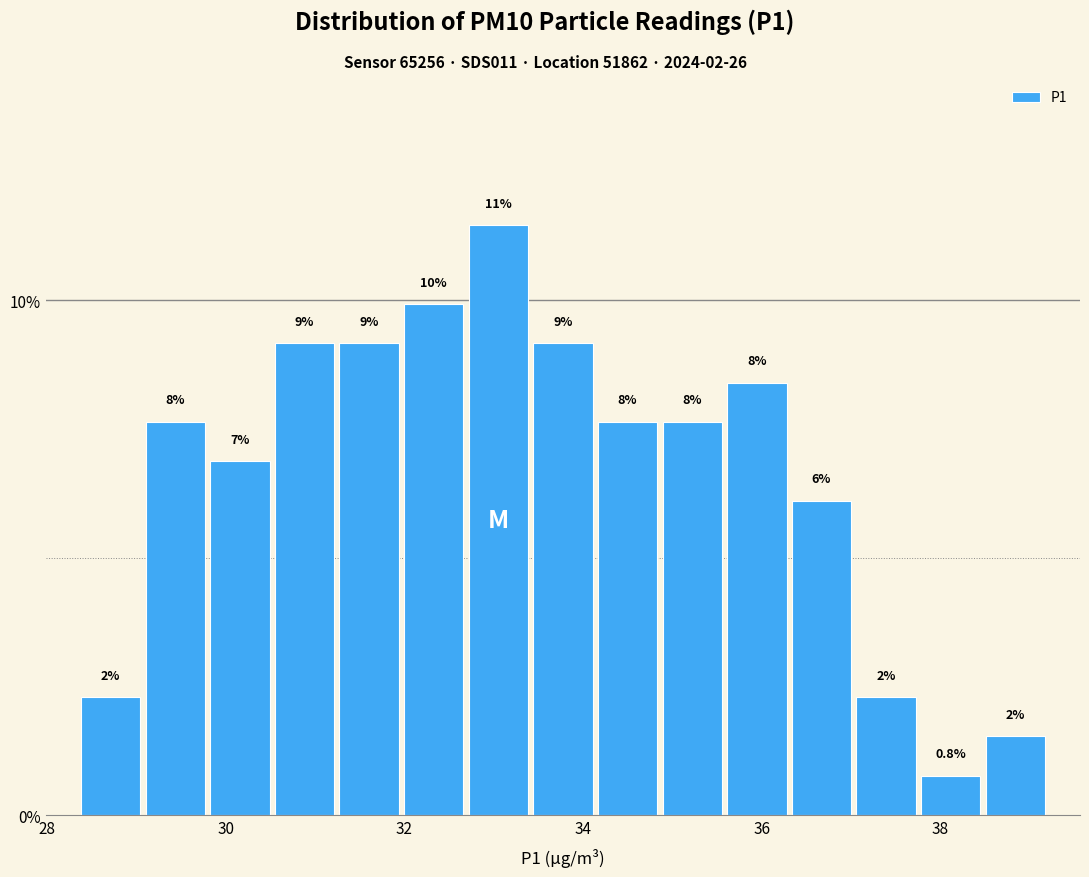

Read against the x-axis, roughly where is the centre of the tallest bar?

33.0